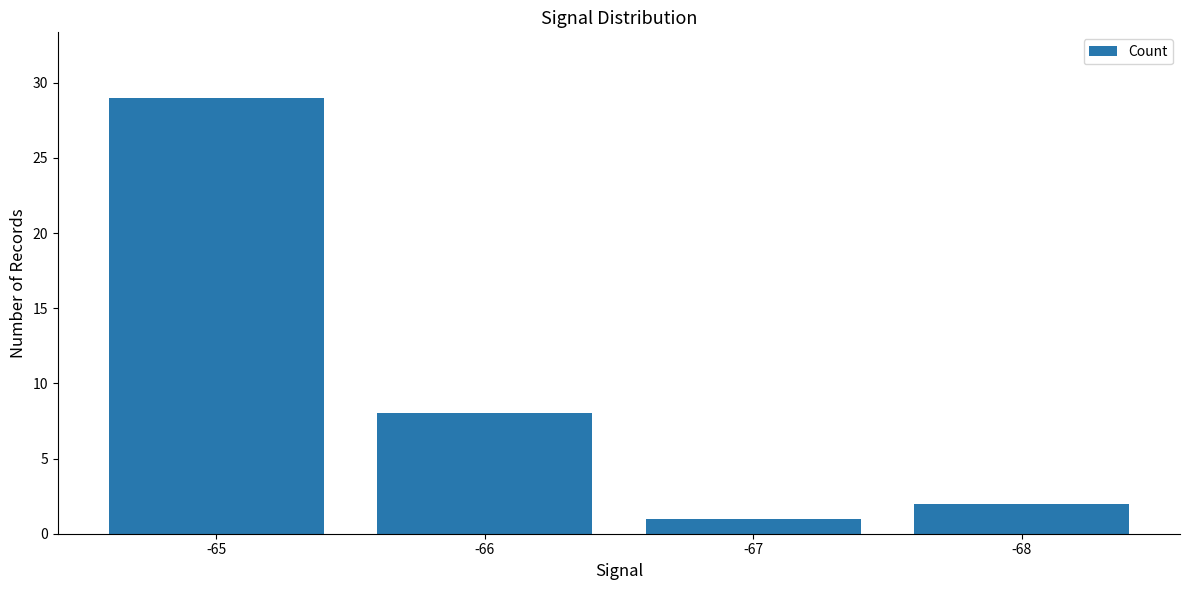

Read the value at -65.

29